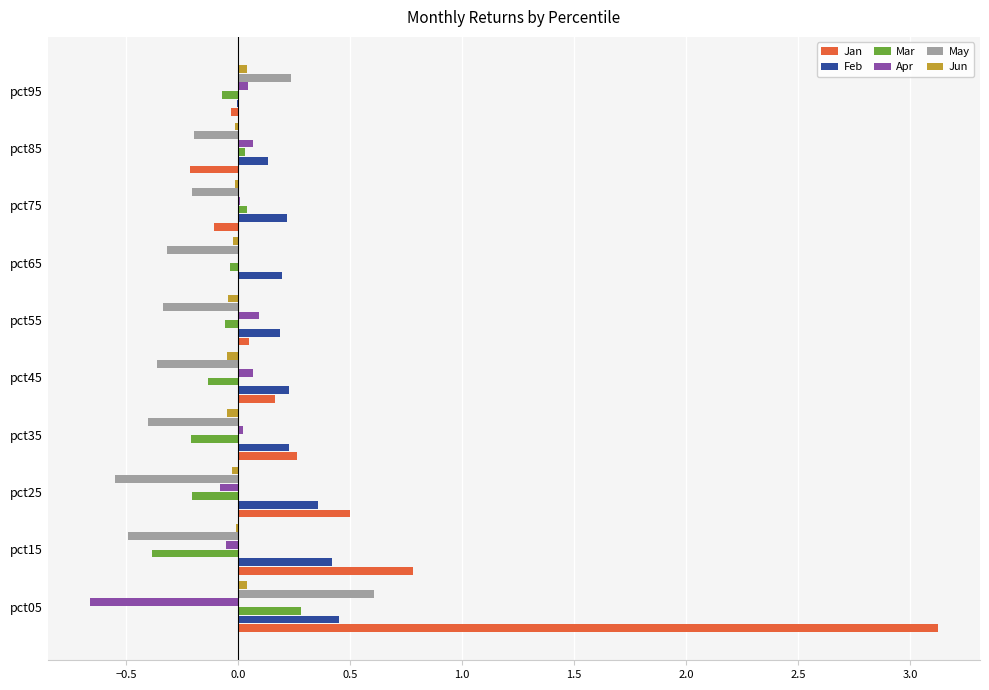

Which series has the largest total across all categories?

Jan